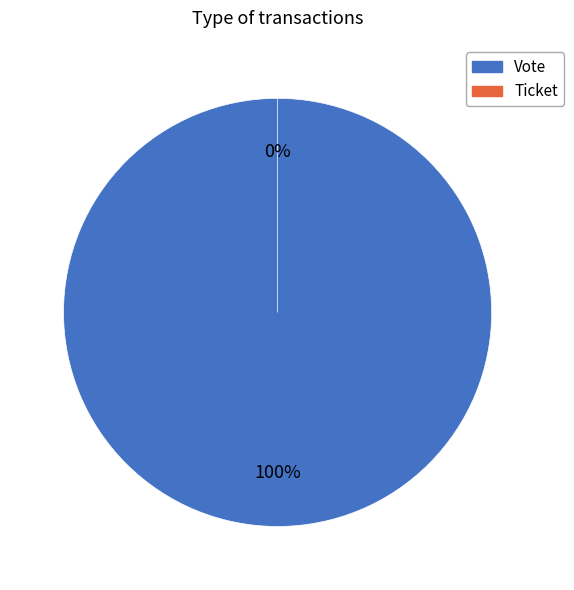

Count the number of slices in the pie.

2